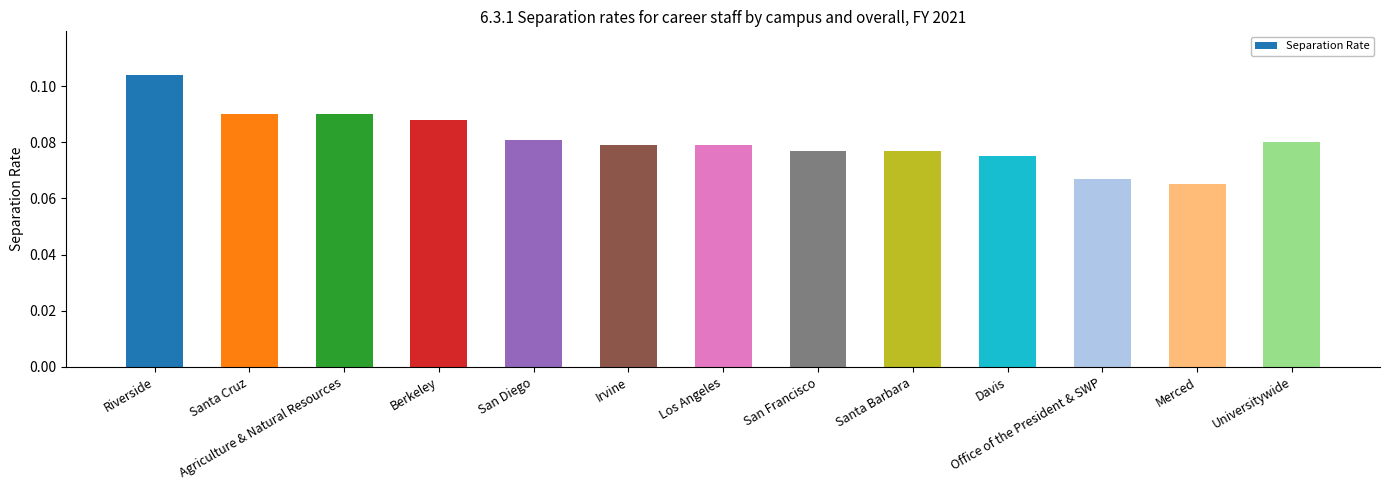

What is the label of the 7th bar from the left?

Los Angeles